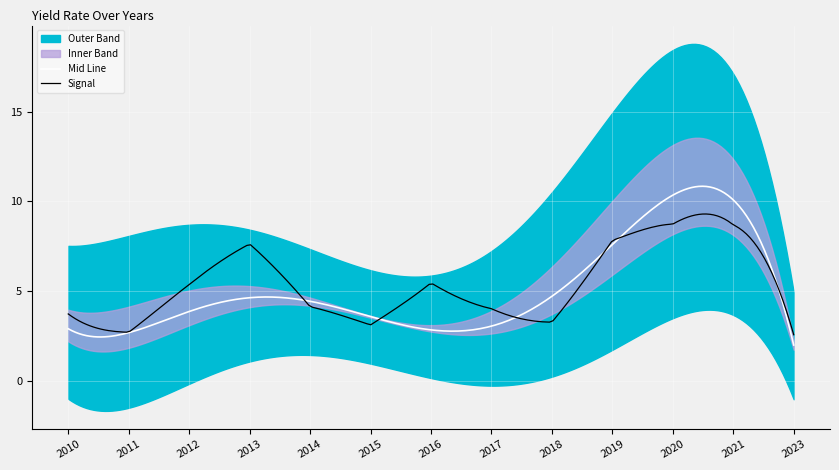

What is the approximate value of upper_band at 2014?

7.0